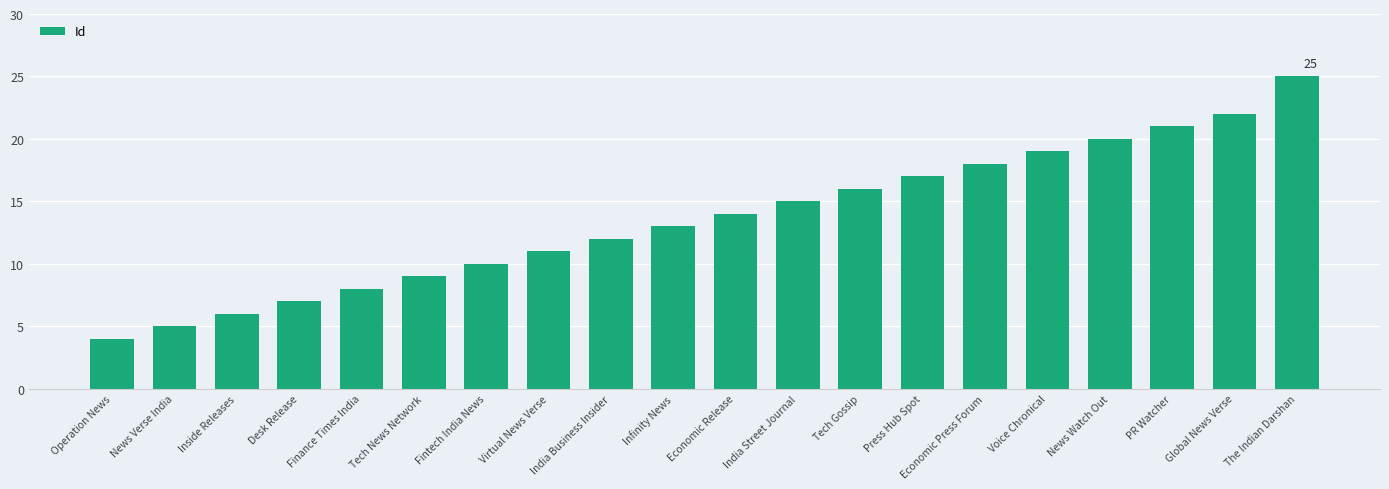

Reading left to right, list all the values displayed in this chart.

Operation News=4	News Verse India=5	Inside Releases=6	Desk Release=7	Finance Times India=8	Tech News Network=9	Fintech India News=10	Virtual News Verse=11	India Business Insider=12	Infinity News=13	Economic Release=14	India Street Journal=15	Tech Gossip=16	Press Hub Spot=17	Economic Press Forum=18	Voice Chronical=19	News Watch Out=20	PR Watcher=21	Global News Verse=22	The Indian Darshan=25